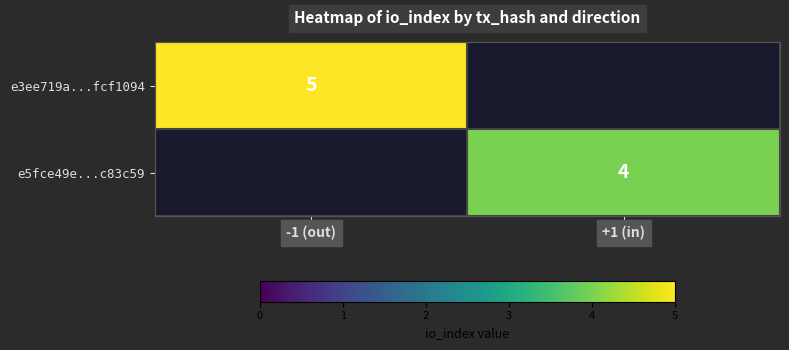

True or false: e5fce49e...c83c59 has a value of 4 at +1 (in).

True